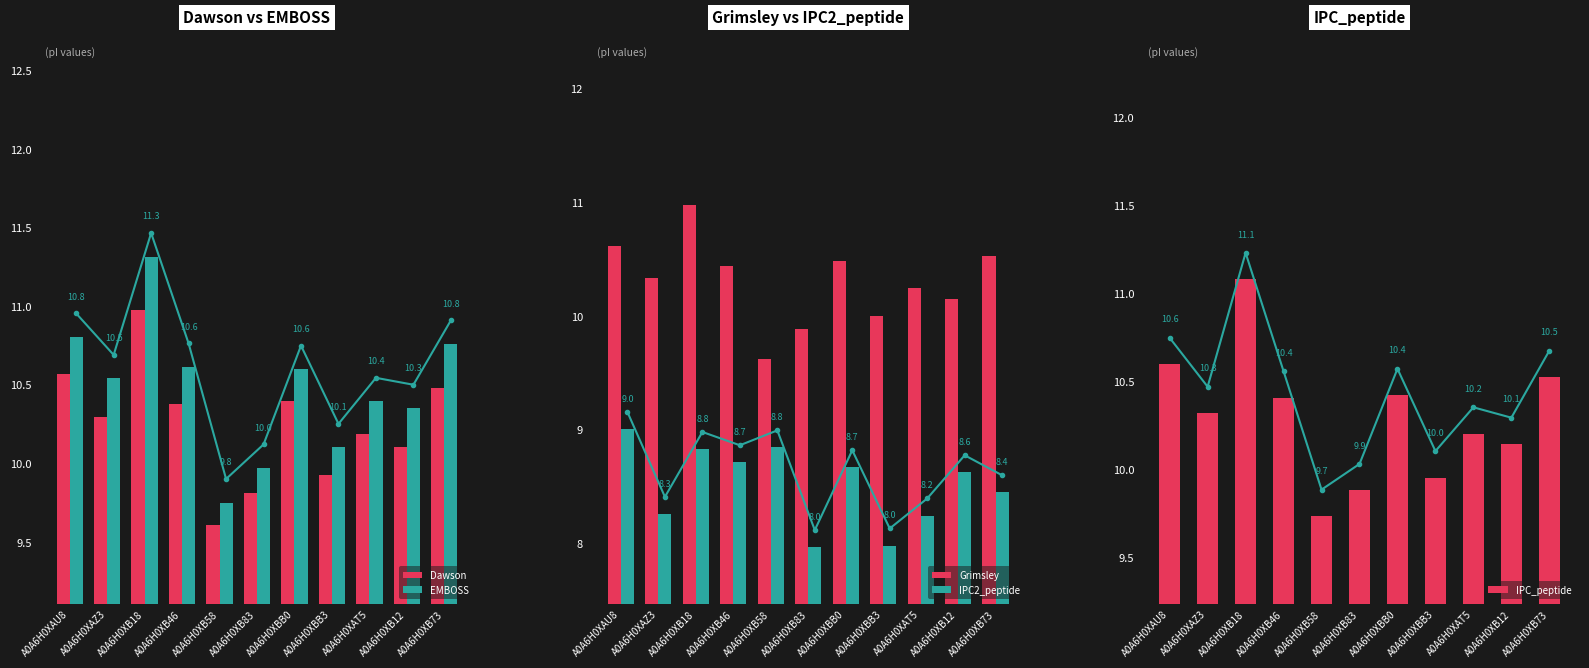

How many data points does each series have?

11